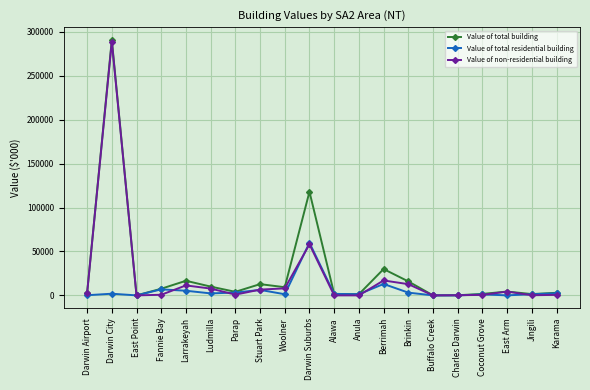

At which category is the sum across all series the highest?

Darwin City